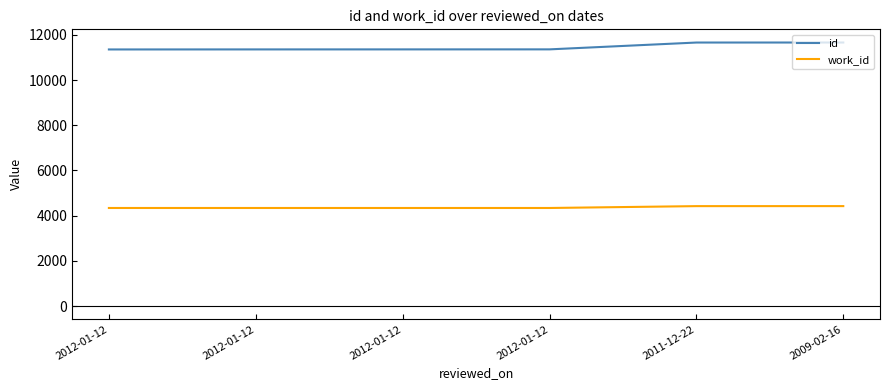

Does the chart display data point markers on the line(s)?

No